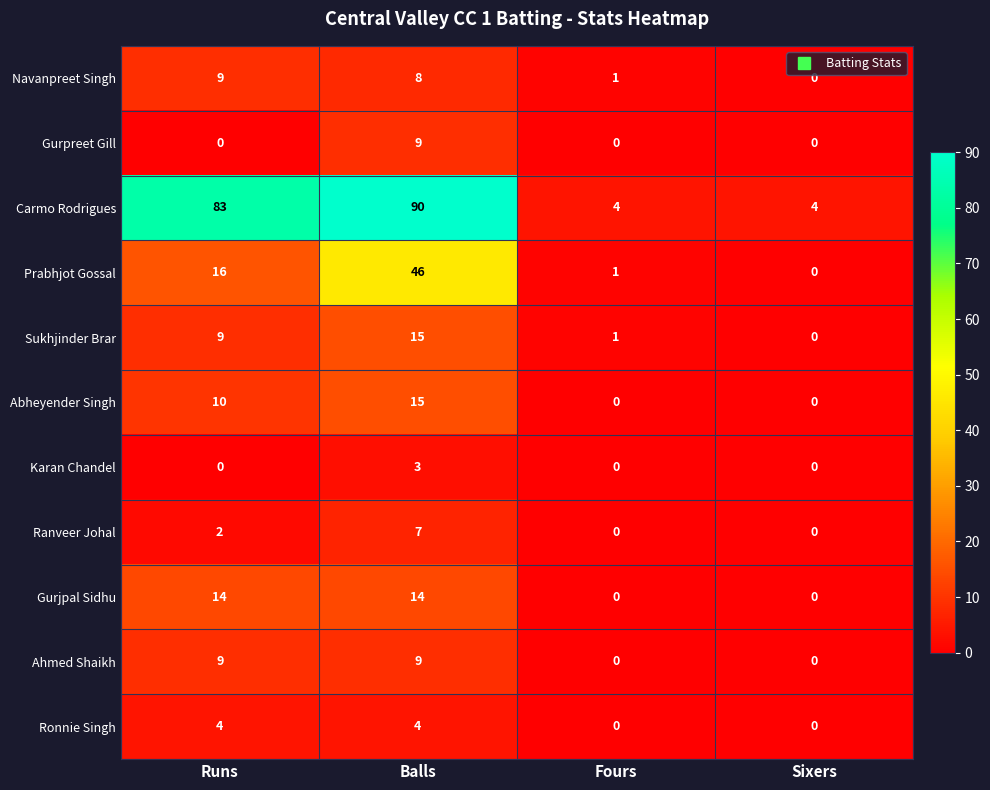

Which label corresponds to the largest value in the chart?

Balls